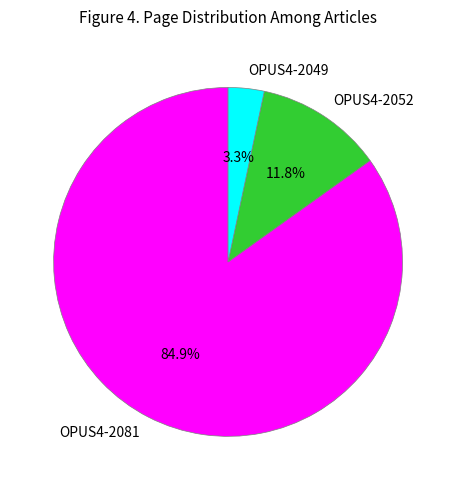

Combined, what portion of the pie is OPUS4-2081 and OPUS4-2052?

96.7%